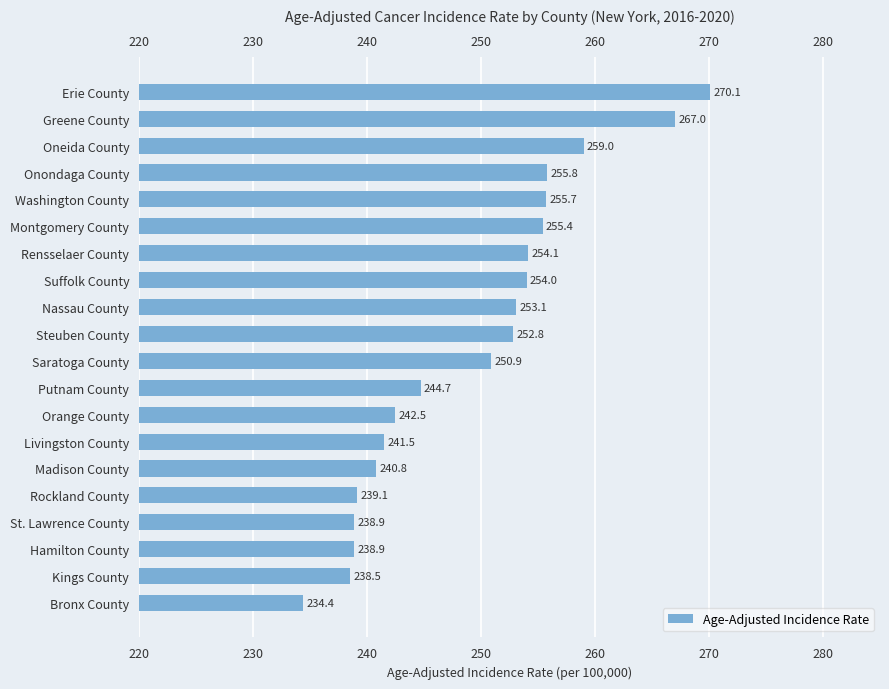

What is the change in value from Rockland County to Montgomery County?

+16.3